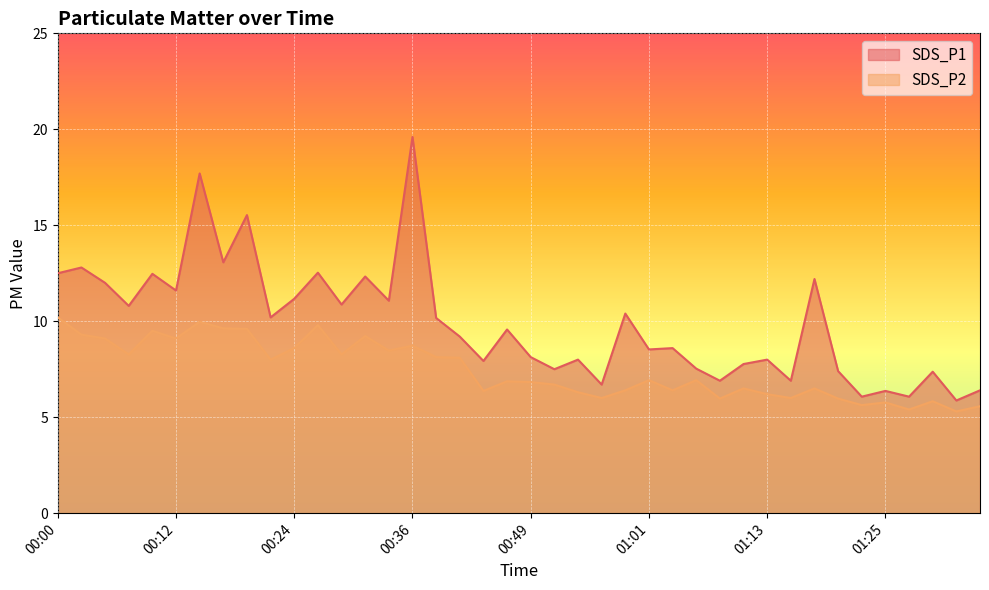

Which series changed the most between 00:46 and 00:58?

SDS_P1